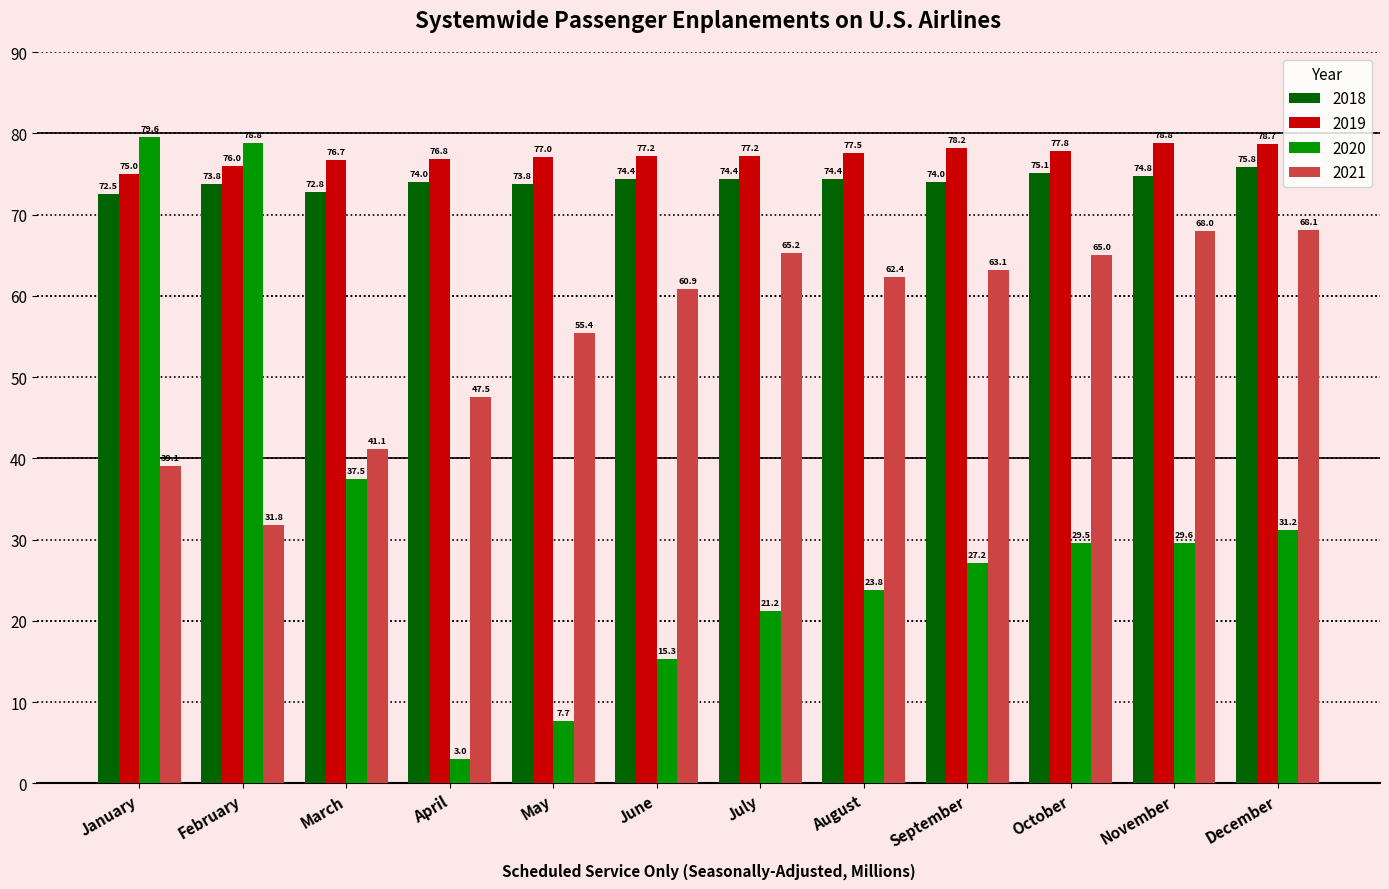

How many data points in 2020 are less than 29?

6